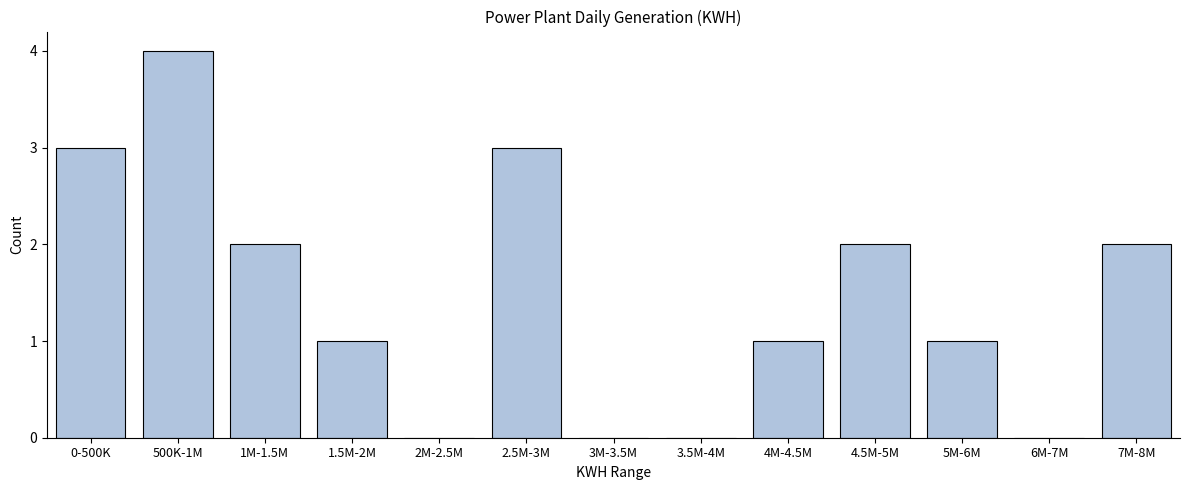

Reading right to left, list all the values displayed in this chart.

7M-8M=2	6M-7M=0	5M-6M=1	4.5M-5M=2	4M-4.5M=1	3.5M-4M=0	3M-3.5M=0	2.5M-3M=3	2M-2.5M=0	1.5M-2M=1	1M-1.5M=2	500K-1M=4	0-500K=3